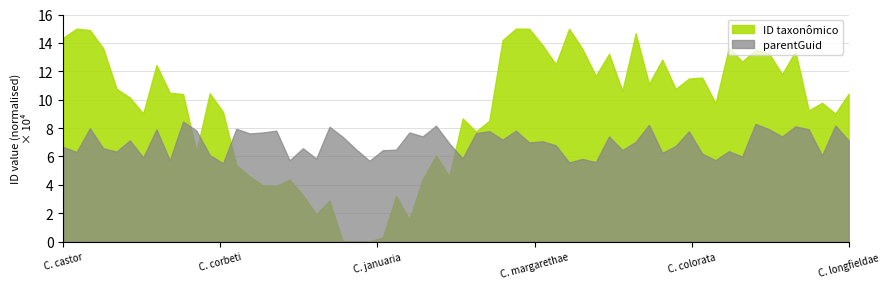

What are all the series names shown in the legend?

ID taxonômico, parentGuid